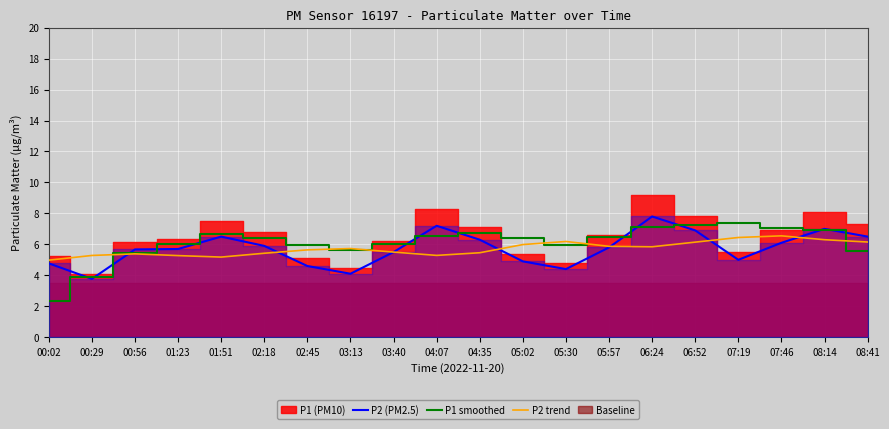

Between which two adjacent categories do P2 trend and P2 (PM2.5) first intersect?

00:29 and 00:56